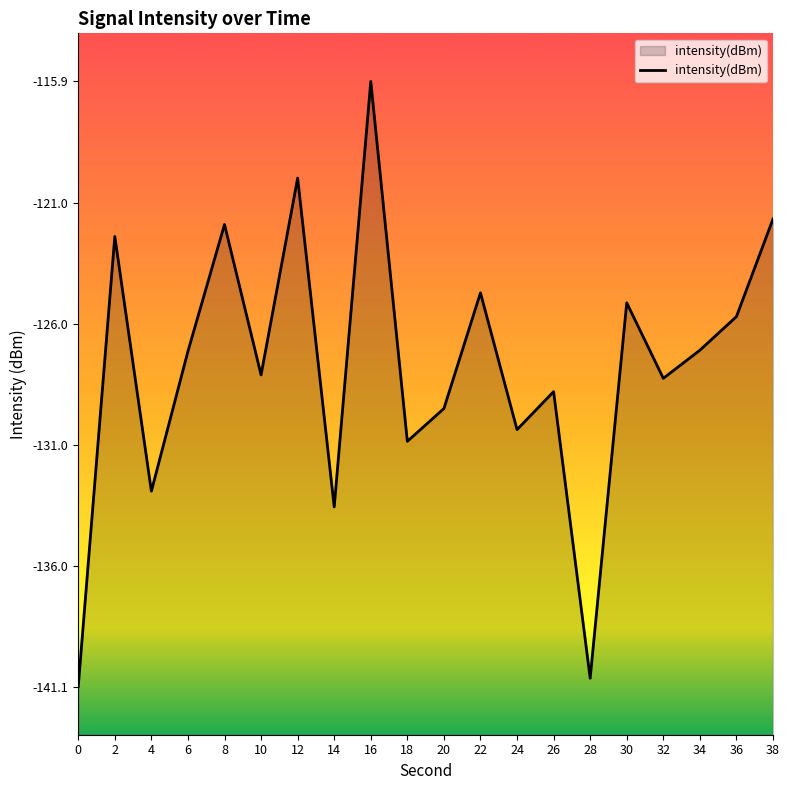

True or false: the data shows -128.8 at 26.

True